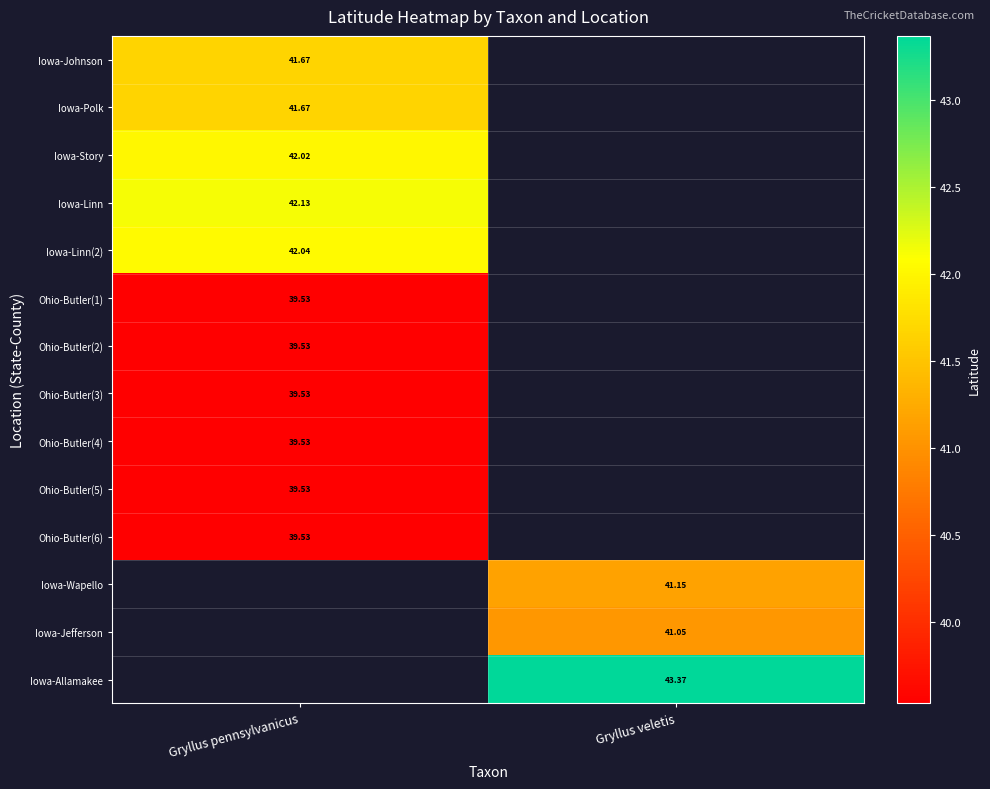

At how many categories does at least one series exceed 40?

2